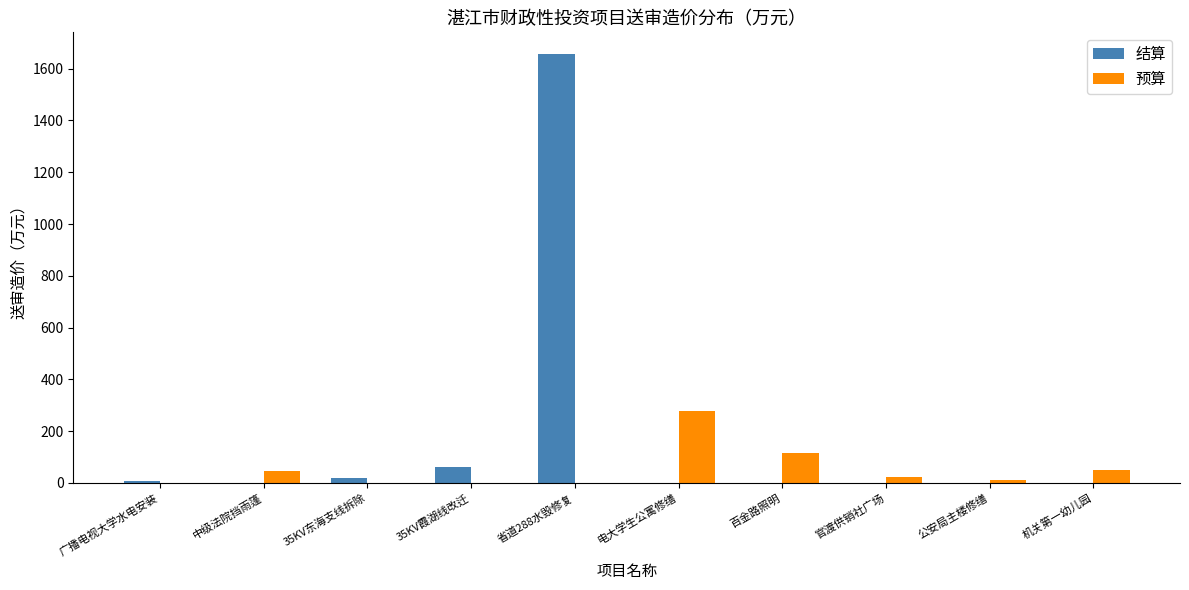

What are all the series names shown in the legend?

结算, 预算